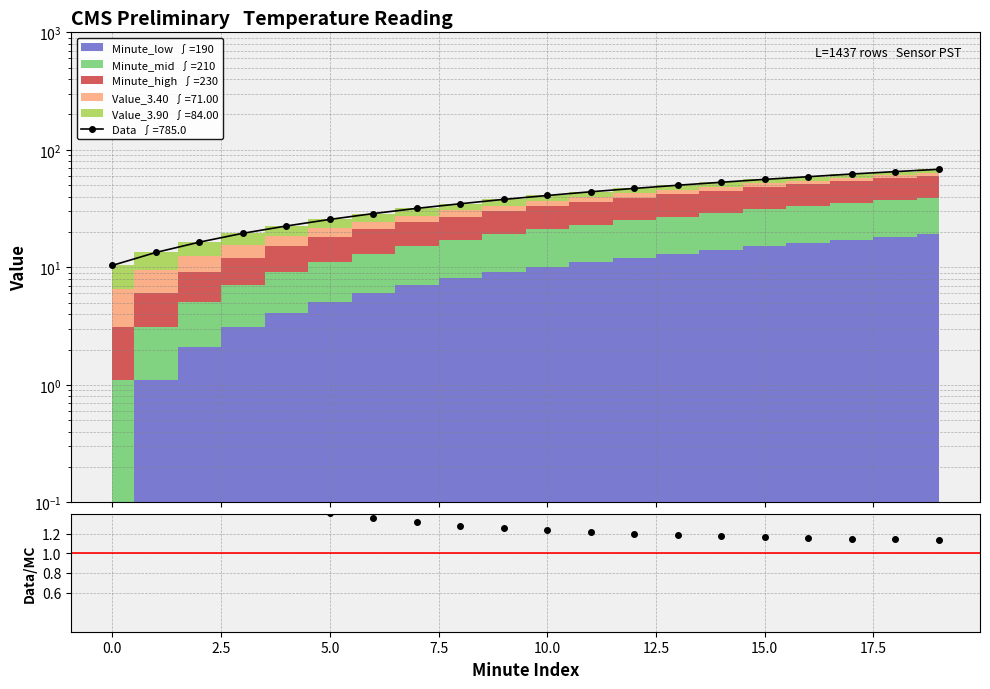

Reading right to left, what are all the values shown in this chart?

1.1	1.1	1.2	1.2	1.2	1.2	1.2	1.2	1.2	1.2	1.3	1.3	1.3	1.4	1.4	1.5	1.6	1.8	2.2	3.4